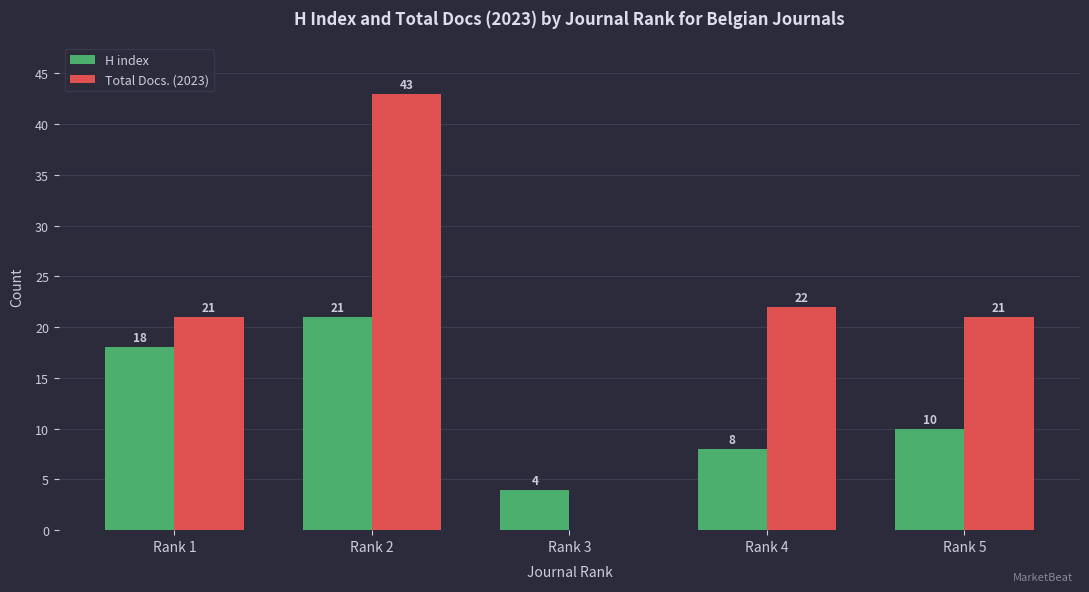

At which label does H index first exceed 10?

Rank 1